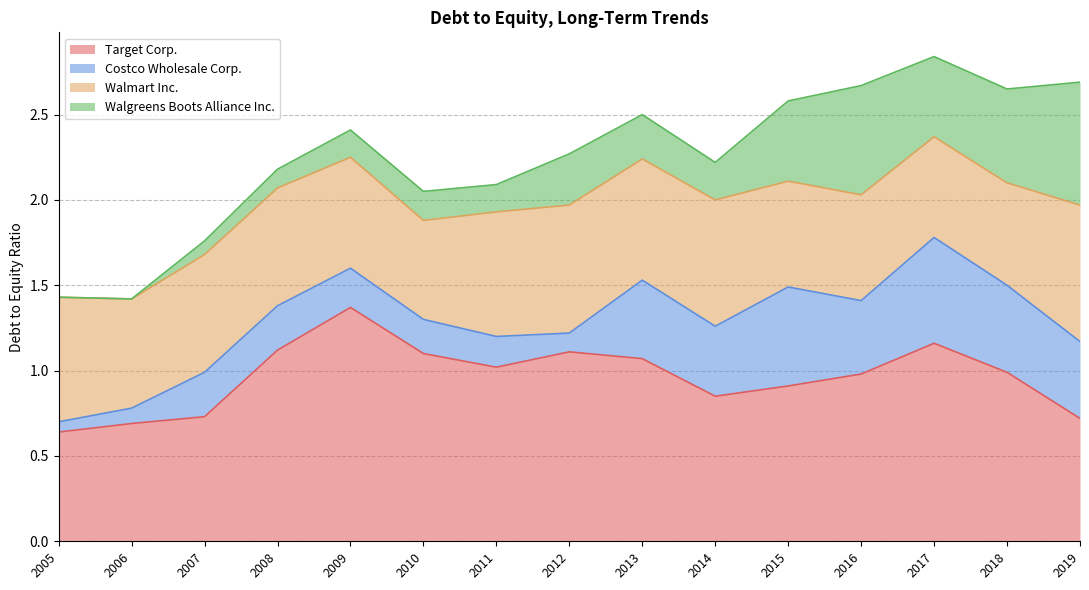

What are all the series names shown in the legend?

Target Corp., Costco Wholesale Corp., Walmart Inc., Walgreens Boots Alliance Inc.